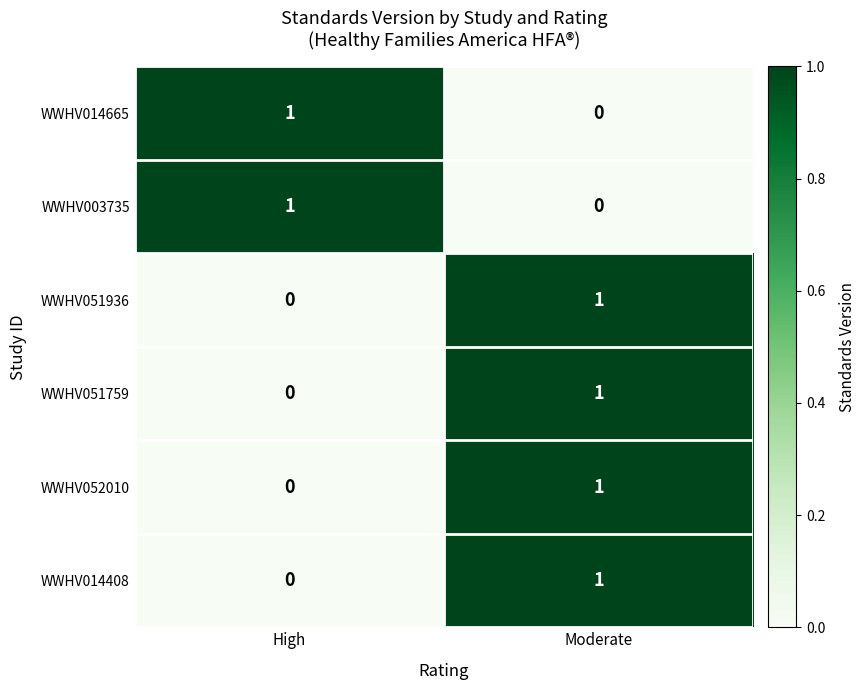

Rank the categories by WWHV014408 value from highest to lowest.

Moderate, High